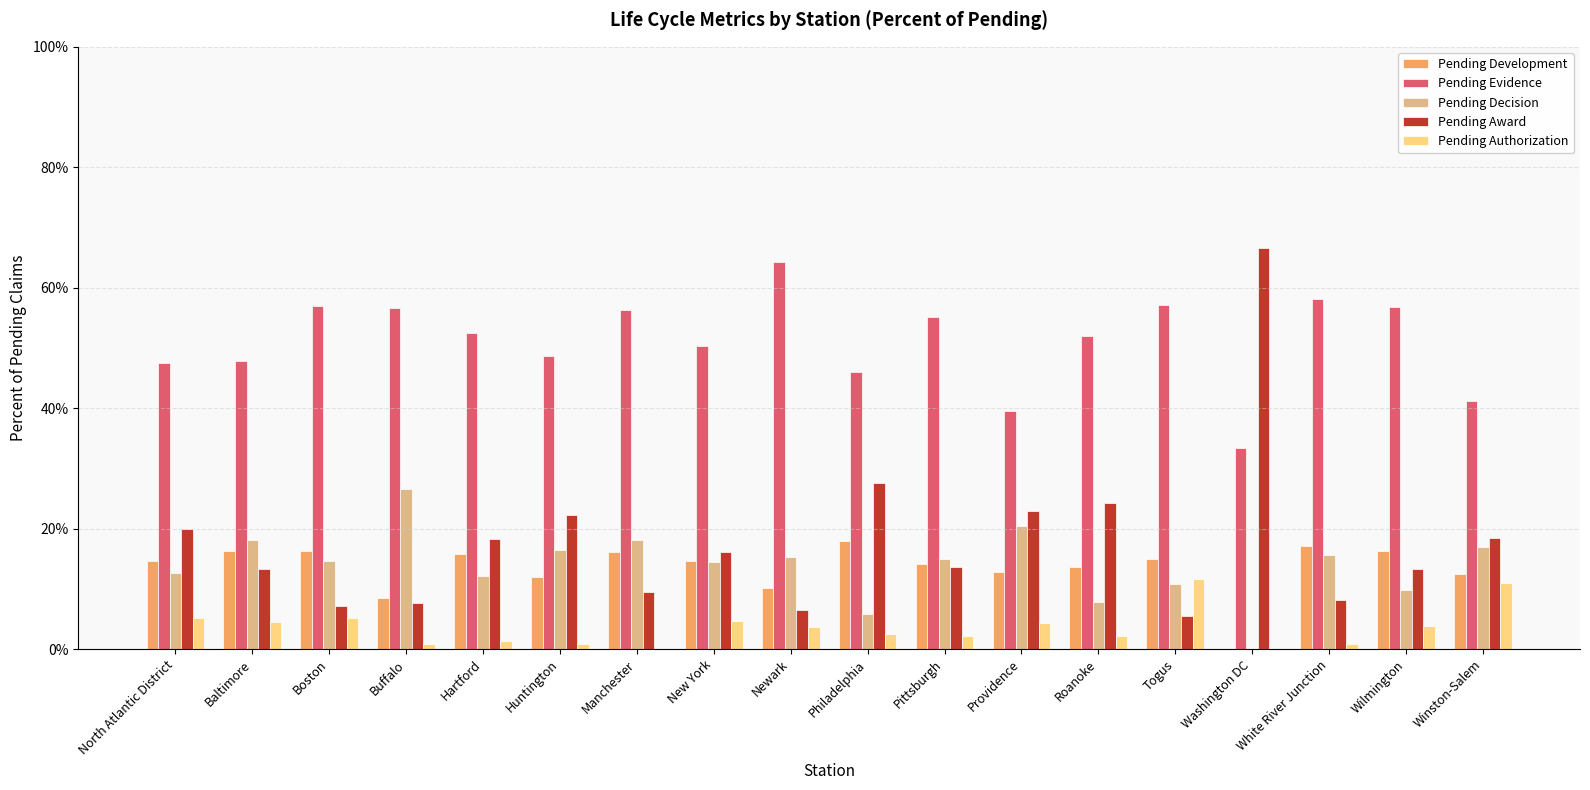

Are the bars horizontal?

No